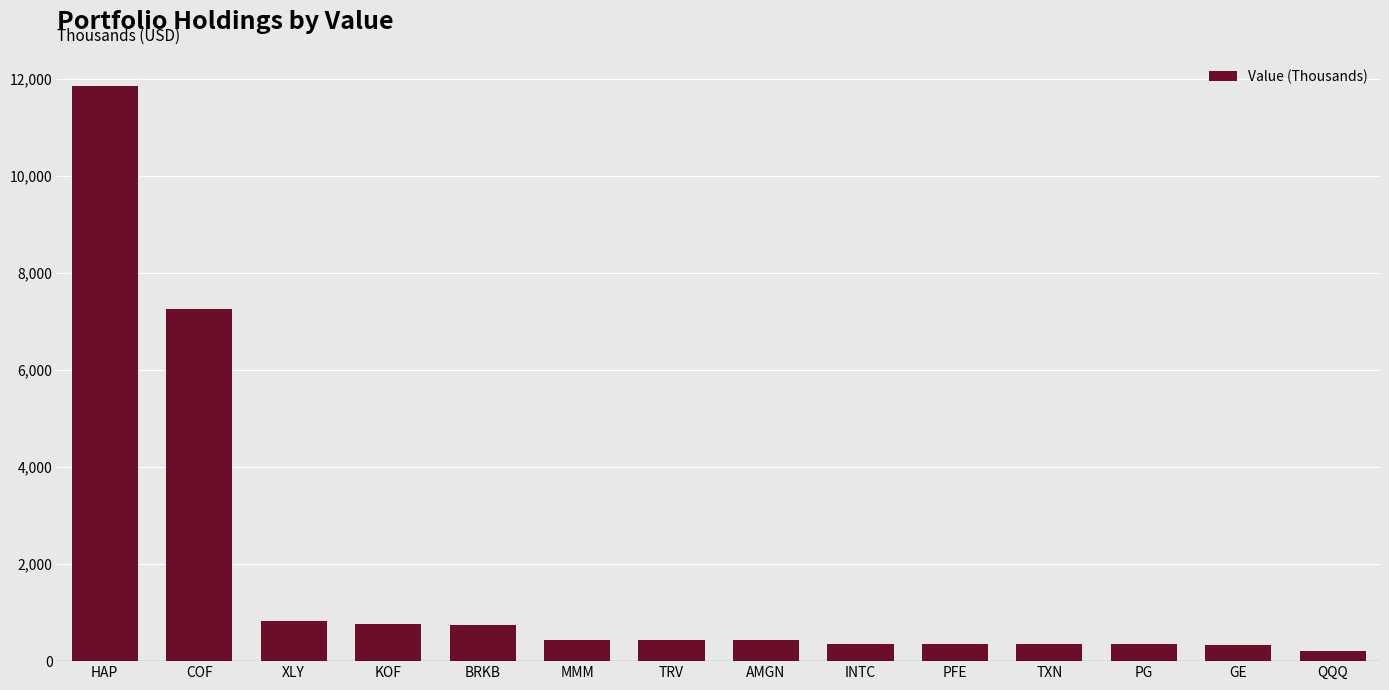

What is the value of the 3rd bar from the left?

830